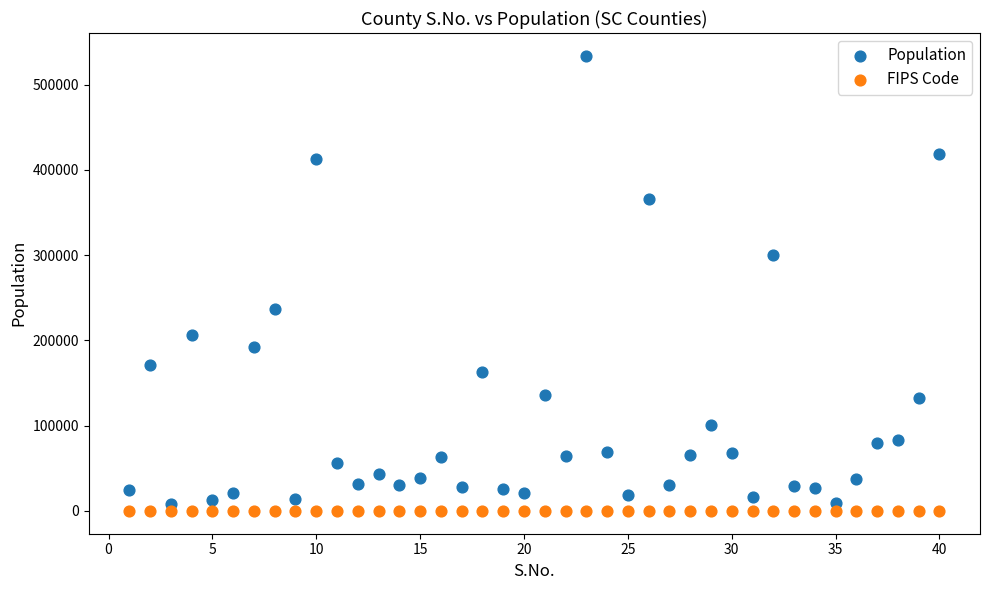

Across all data points, what is the range of X values (max minus min)?

39